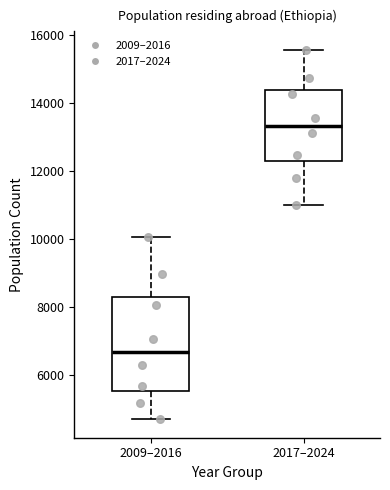

Where is the lower edge of the box for 2009–2016 on the y-axis? The values are not printed on the chart, so give them approximately, as read against the axis.

5600